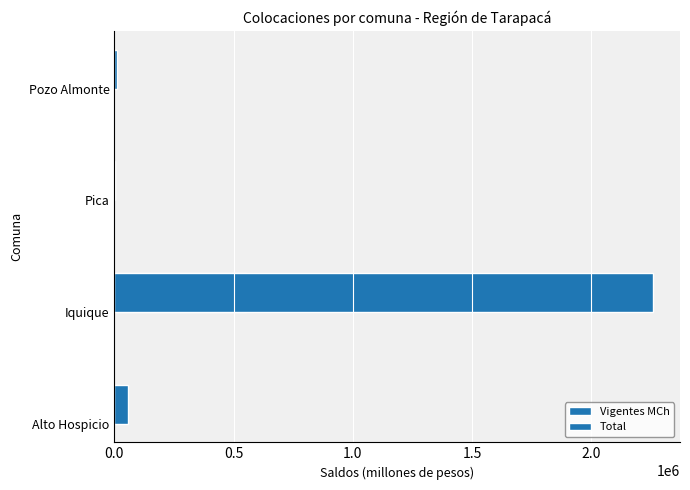

The value of Total at Pica is 761.1. True or false?

False